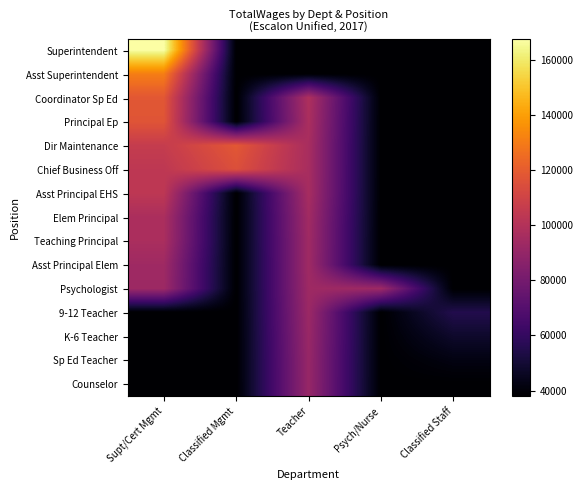

Reading left to right, transcribe all the data shown in this chart.

Superintendent: Supt/Cert Mgmt=167451	Classified Mgmt=38000	Teacher=38000	Psych/Nurse=38000	Classified Staff=38000
Asst Superintendent: Supt/Cert Mgmt=130778	Classified Mgmt=38000	Teacher=38000	Psych/Nurse=38000	Classified Staff=38000
Coordinator Sp Ed: Supt/Cert Mgmt=117985	Classified Mgmt=38000	Teacher=98449	Psych/Nurse=38000	Classified Staff=38000
Principal Ep: Supt/Cert Mgmt=117218	Classified Mgmt=38000	Teacher=97423	Psych/Nurse=38000	Classified Staff=38000
Dir Maintenance: Supt/Cert Mgmt=106187	Classified Mgmt=118217	Teacher=96446	Psych/Nurse=38000	Classified Staff=38000
Chief Business Off: Supt/Cert Mgmt=103683	Classified Mgmt=115124	Teacher=96341	Psych/Nurse=38000	Classified Staff=38000
Asst Principal EHS: Supt/Cert Mgmt=103593	Classified Mgmt=38000	Teacher=96112	Psych/Nurse=38000	Classified Staff=38000
Elem Principal: Supt/Cert Mgmt=97555	Classified Mgmt=38000	Teacher=94349	Psych/Nurse=38000	Classified Staff=38000
Teaching Principal: Supt/Cert Mgmt=97223	Classified Mgmt=38000	Teacher=93726	Psych/Nurse=38000	Classified Staff=38000
Asst Principal Elem: Supt/Cert Mgmt=93530	Classified Mgmt=38000	Teacher=93586	Psych/Nurse=38000	Classified Staff=38000
Psychologist: Supt/Cert Mgmt=92897	Classified Mgmt=38000	Teacher=93311	Psych/Nurse=92897	Classified Staff=38000
9-12 Teacher: Supt/Cert Mgmt=38000	Classified Mgmt=38000	Teacher=92363	Psych/Nurse=38000	Classified Staff=55000
K-6 Teacher: Supt/Cert Mgmt=38000	Classified Mgmt=38000	Teacher=91616	Psych/Nurse=38000	Classified Staff=48000
Sp Ed Teacher: Supt/Cert Mgmt=38000	Classified Mgmt=38000	Teacher=91037	Psych/Nurse=38000	Classified Staff=42000
Counselor: Supt/Cert Mgmt=38000	Classified Mgmt=38000	Teacher=90923	Psych/Nurse=38000	Classified Staff=38000